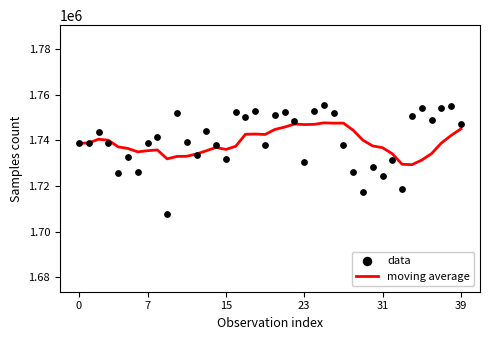

At how many categories does at least one series exceed 1716126?

40